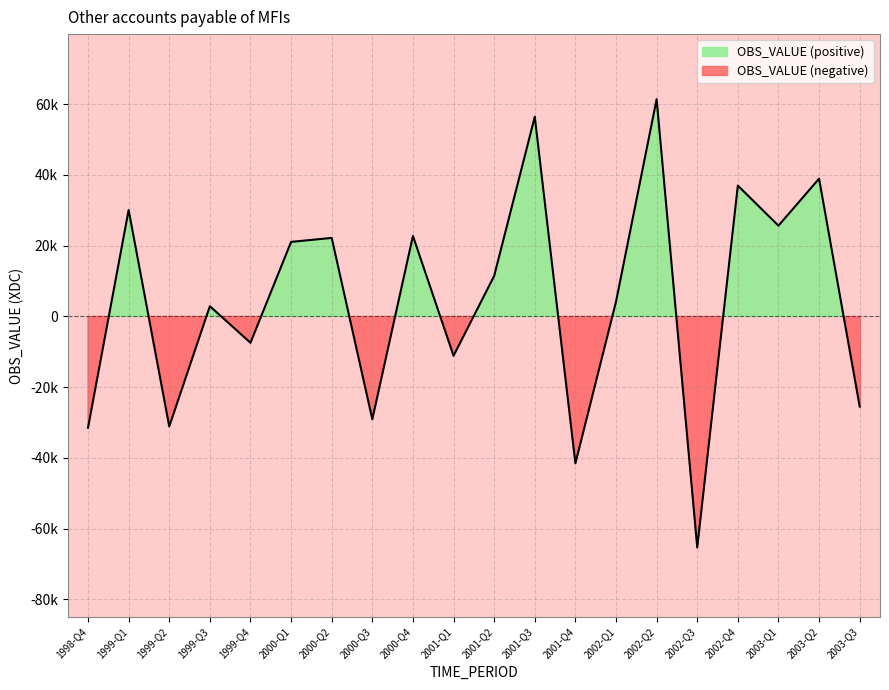

What is the difference between the maximum and minimum values?

126721